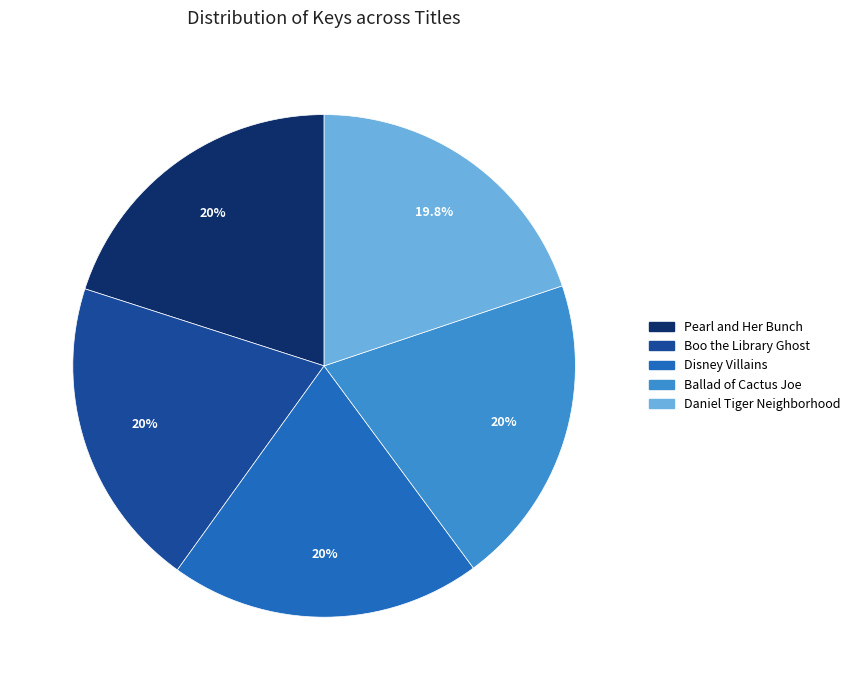

To the nearest percent, what percentage of the pie is Pearl and Her Bunch?

20%